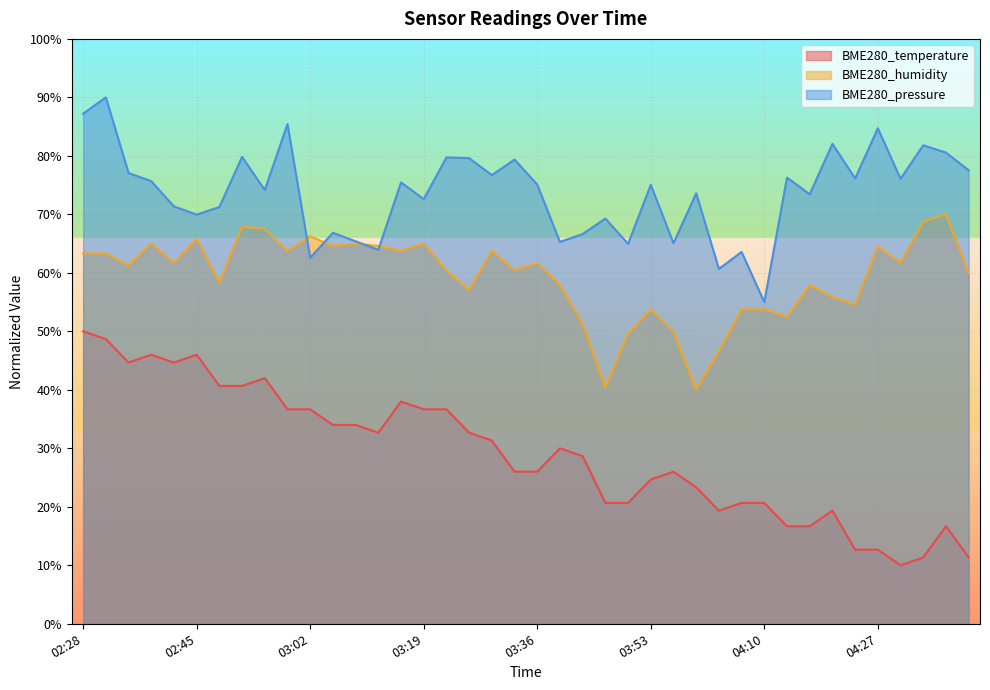

At which category does BME280_pressure reach its first local peak?

02:32